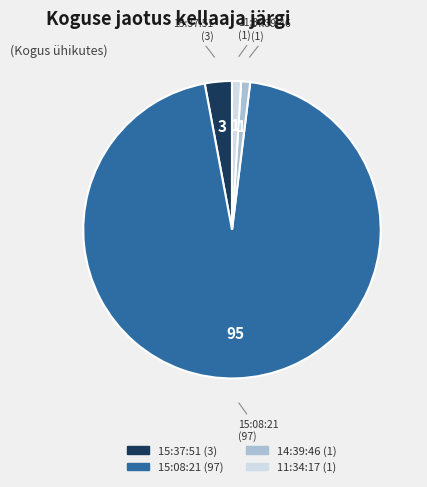

Which slice is the largest?

15:08:21